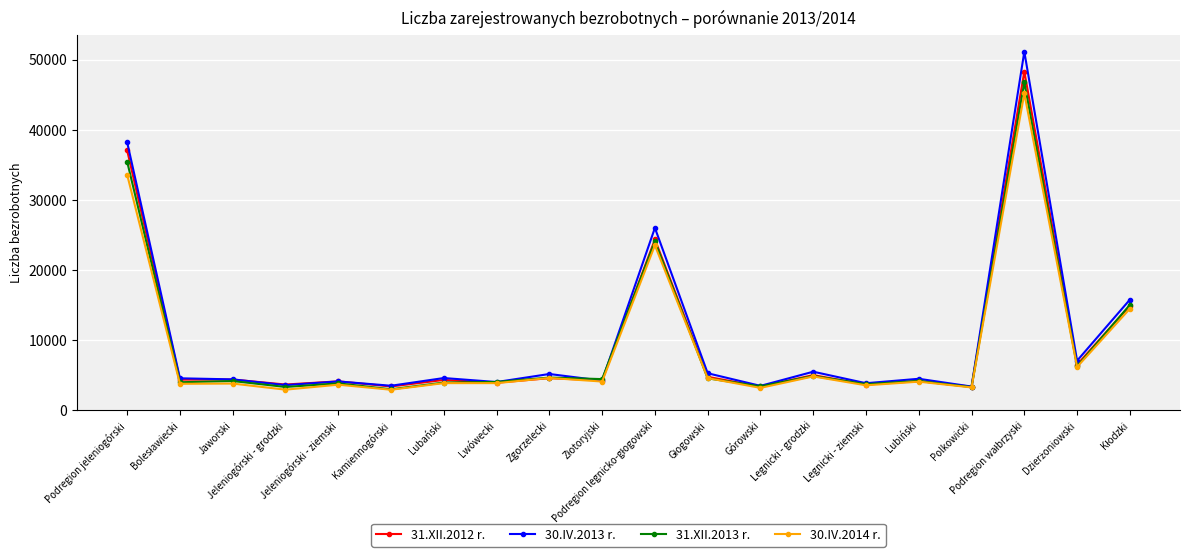

What is the average value of the 30.IV.2014 r. series?

9000